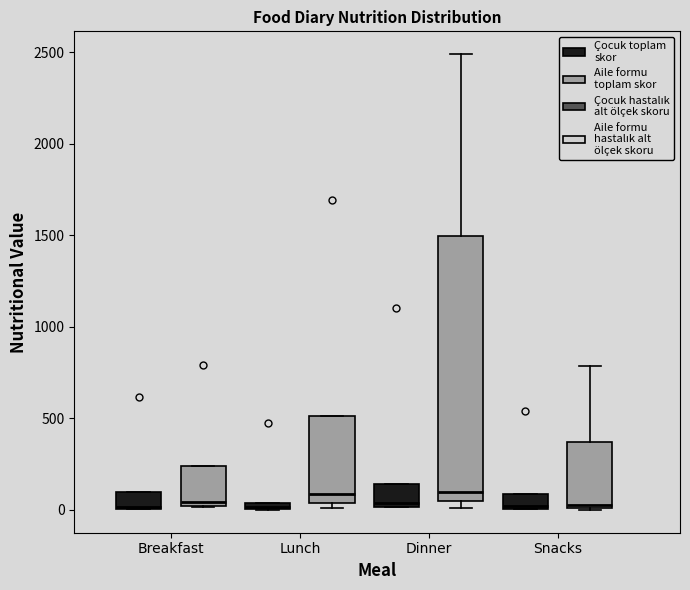

Where is the upper edge of the box for Snacks (Çocuk toplam skor) on the y-axis? The values are not printed on the chart, so give them approximately, as read against the axis.

100